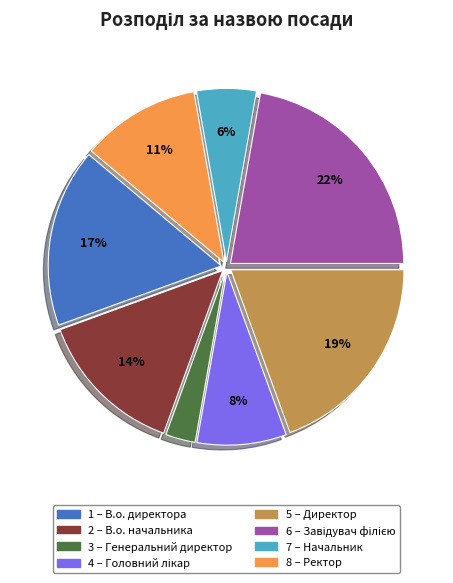

Does any single category account for the majority?

No